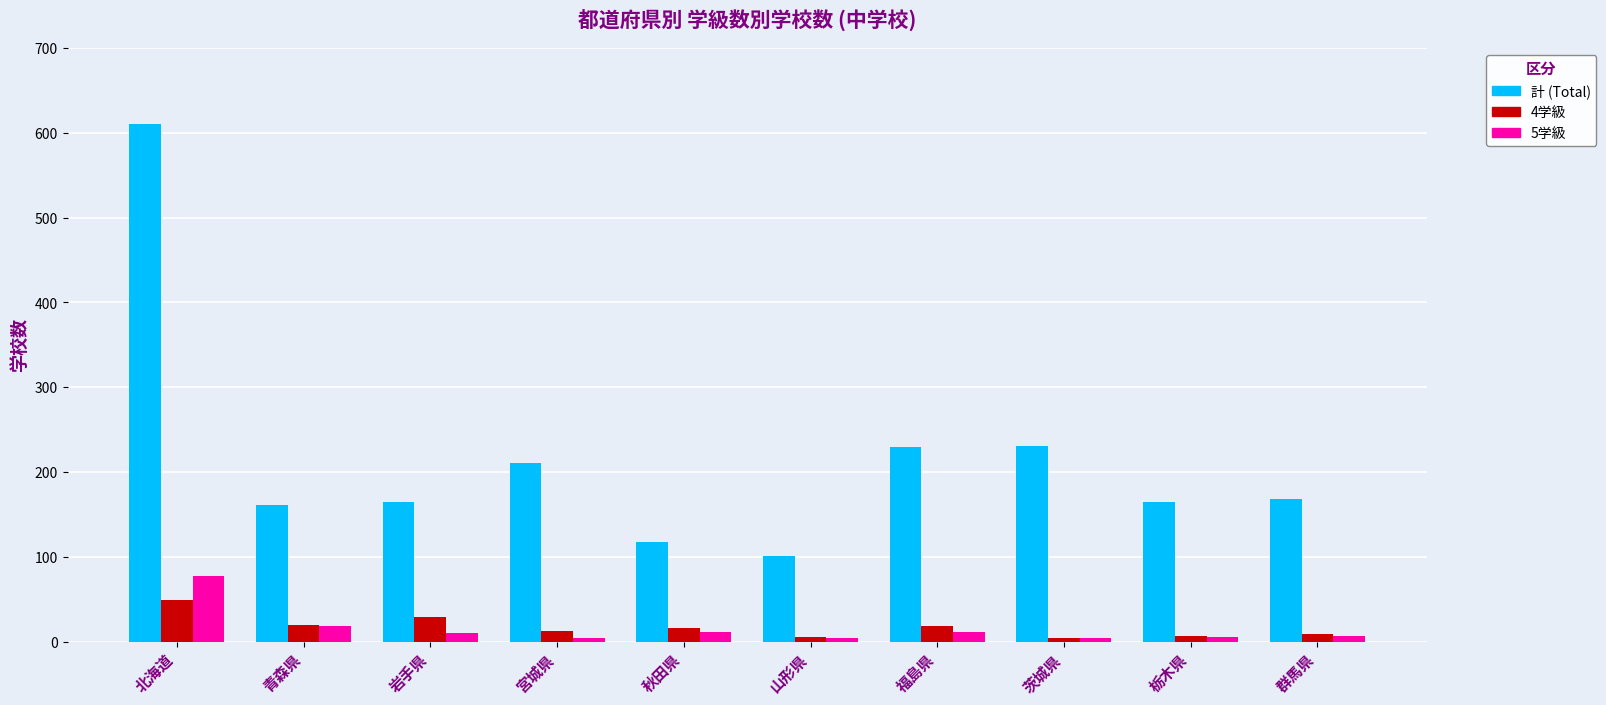

What is the label of the 4th bar from the left?

宮城県